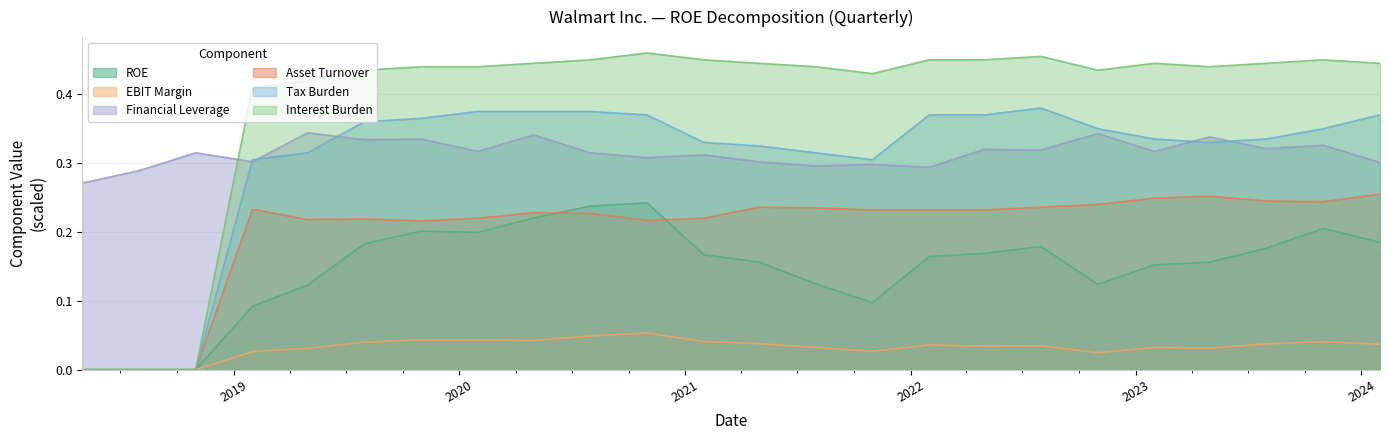

At which category does Interest Burden reach its first local peak?

2020-10-31